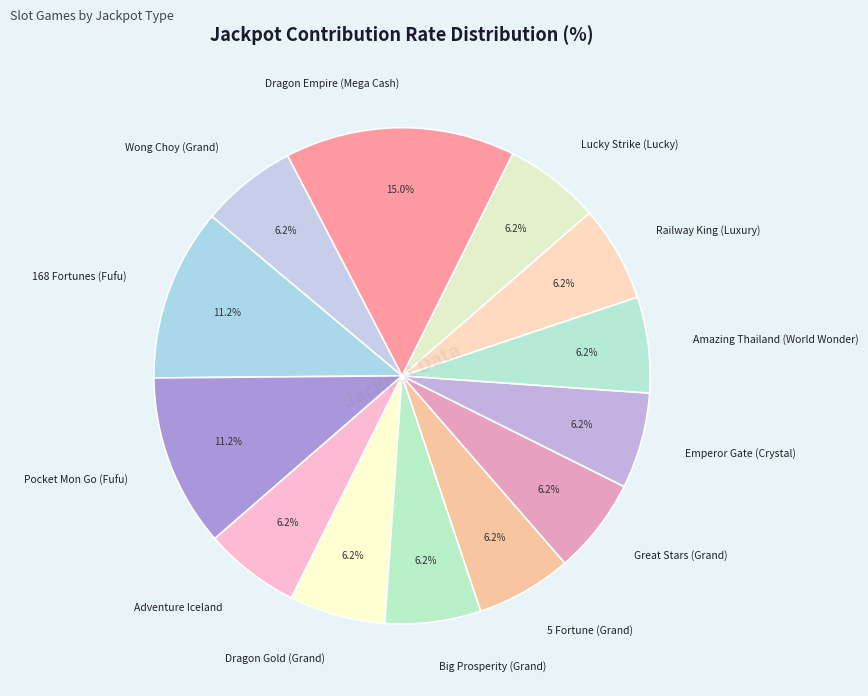

Is Great Stars (Grand) the majority of the pie?

No